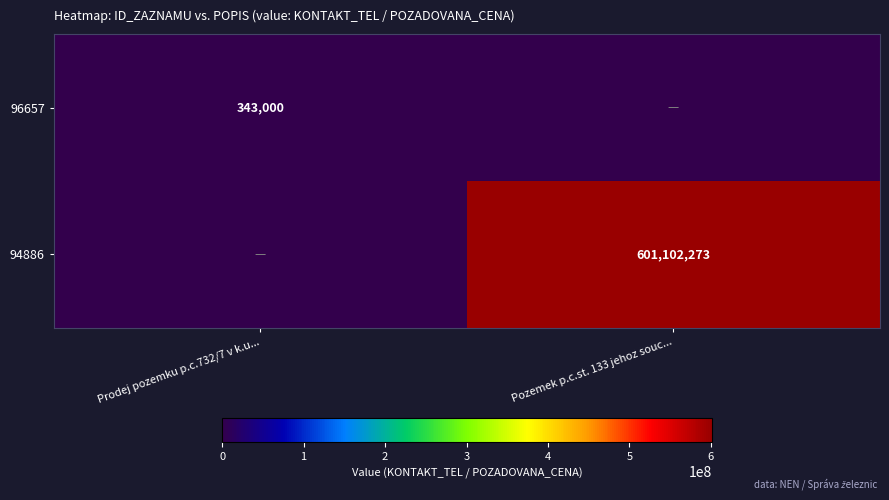

True or false: 94886 has a value of 601102273 at Pozemek p.c.st. 133 jehoz souc....

True